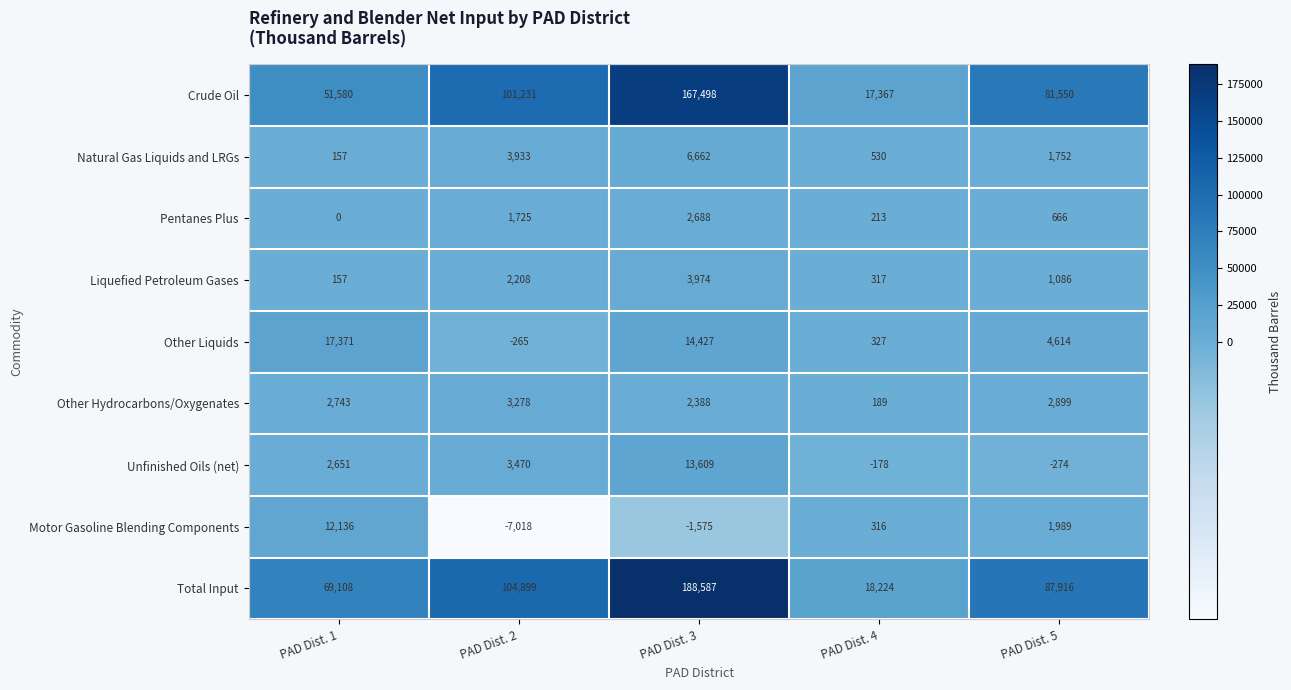

Where is Liquefied Petroleum Gases nearest to the value 2065?

PAD Dist. 2